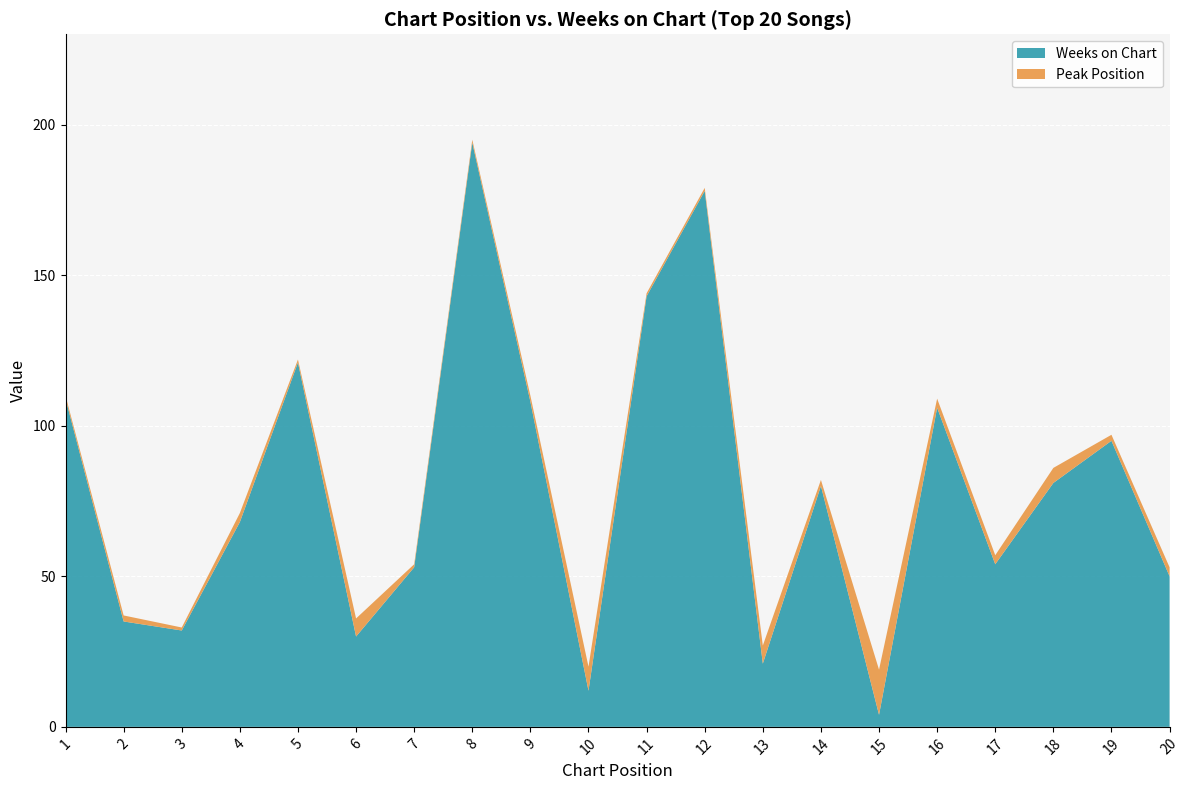

Reading left to right, what are all the values shown in this chart?

Weeks on Chart: 109	35	32	68	121	30	53	194	108	12	143	178	21	80	4	106	54	81	95	50
Peak Position: 1	2	1	3	1	6	1	1	2	8	1	1	6	2	15	3	3	5	2	3